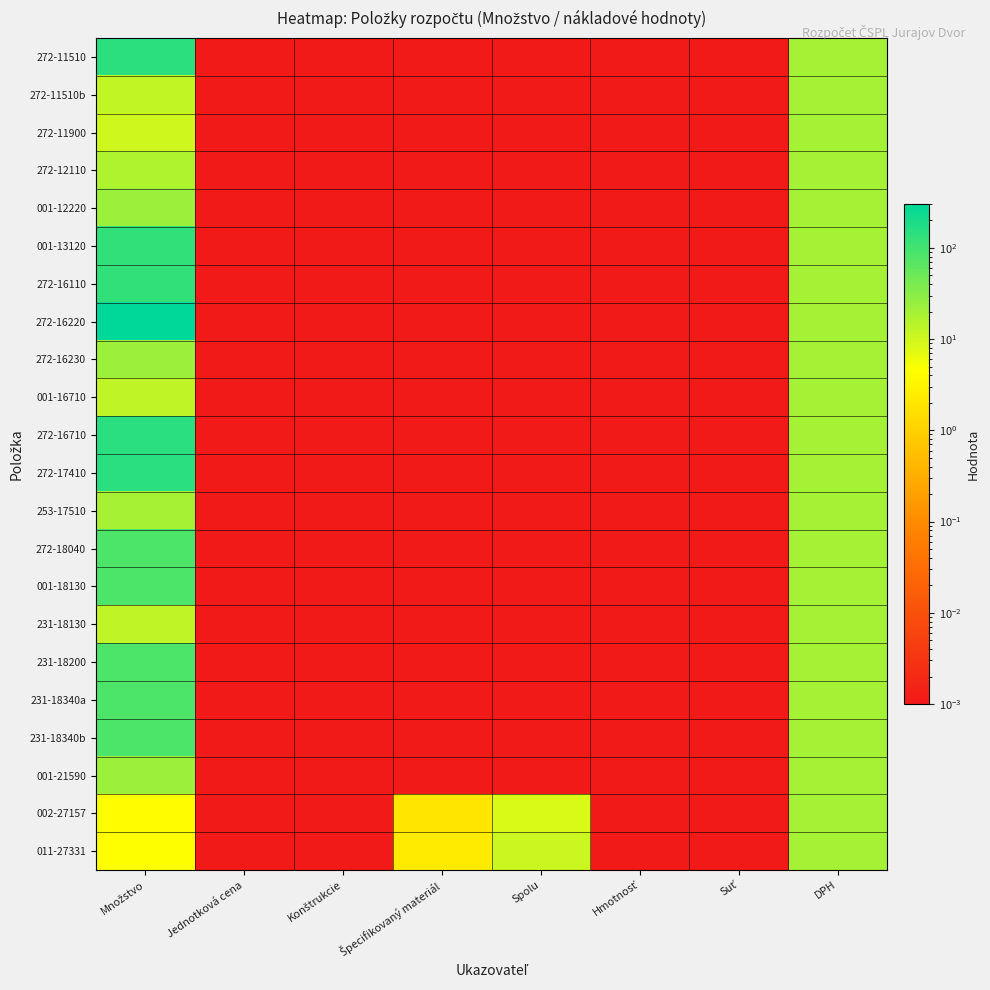

At how many categories does at least one series exceed 284?

1